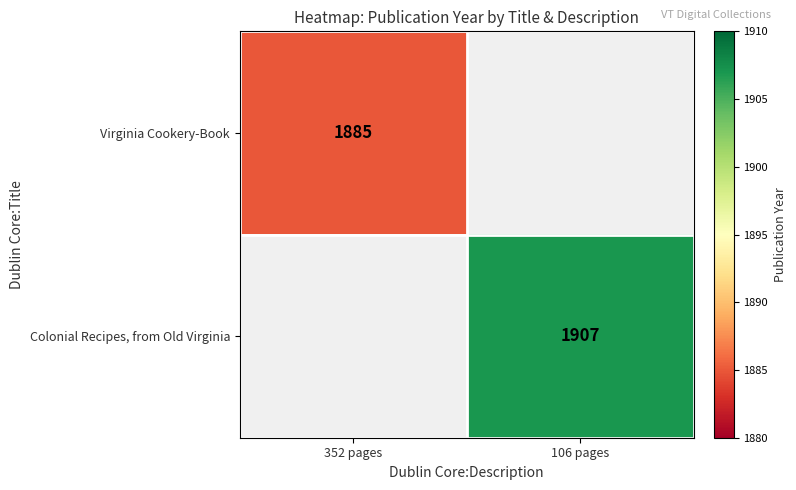

The value of Virginia Cookery-Book at 352 pages is 1885. True or false?

True